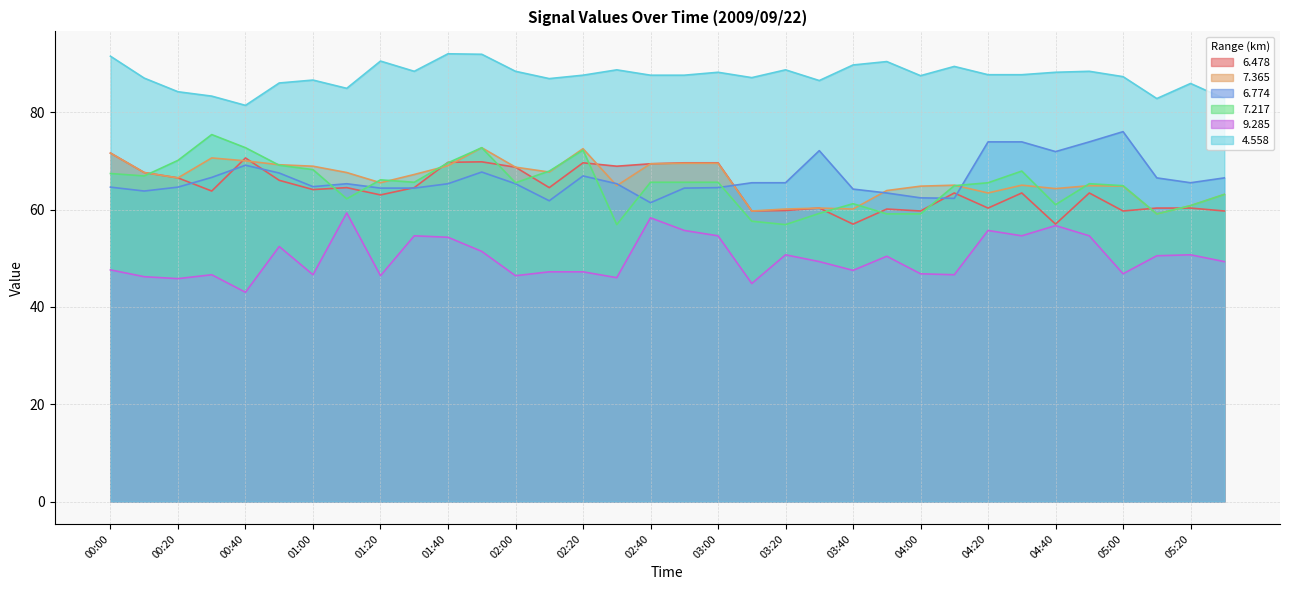

At which category does the chart reach its peak across all series?

01:40